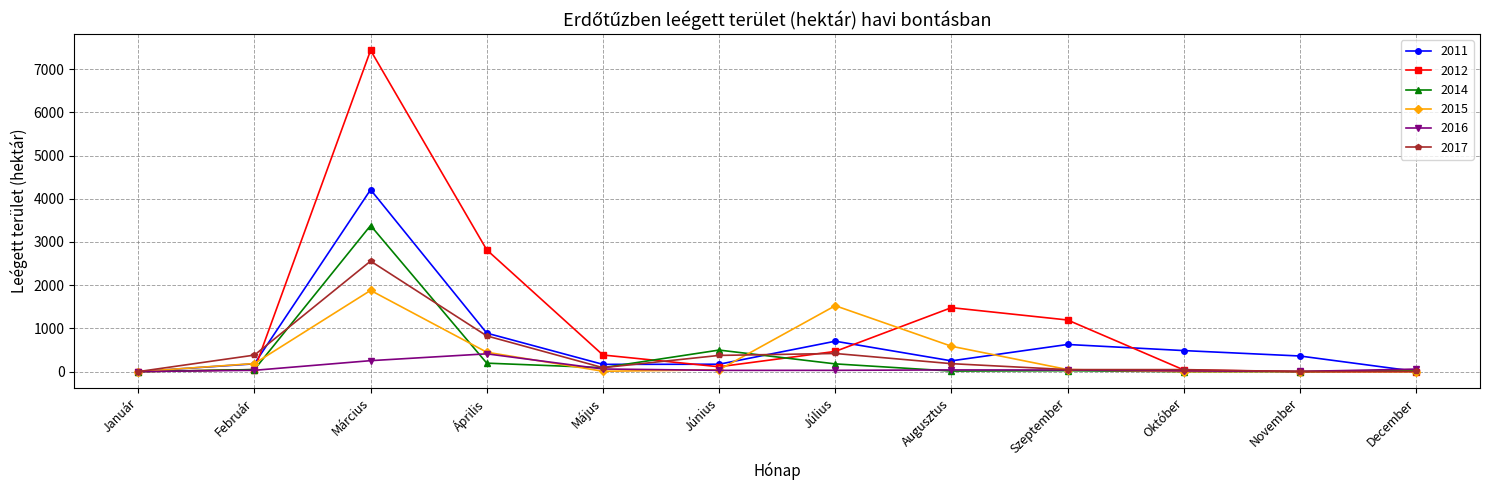

Rank the series by their maximum value, from highest to lowest.

2012, 2011, 2014, 2017, 2015, 2016